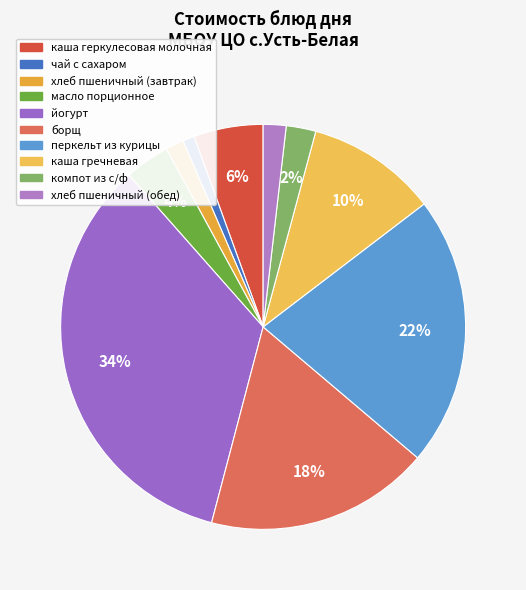

Does борщ account for over 50% of the chart?

No